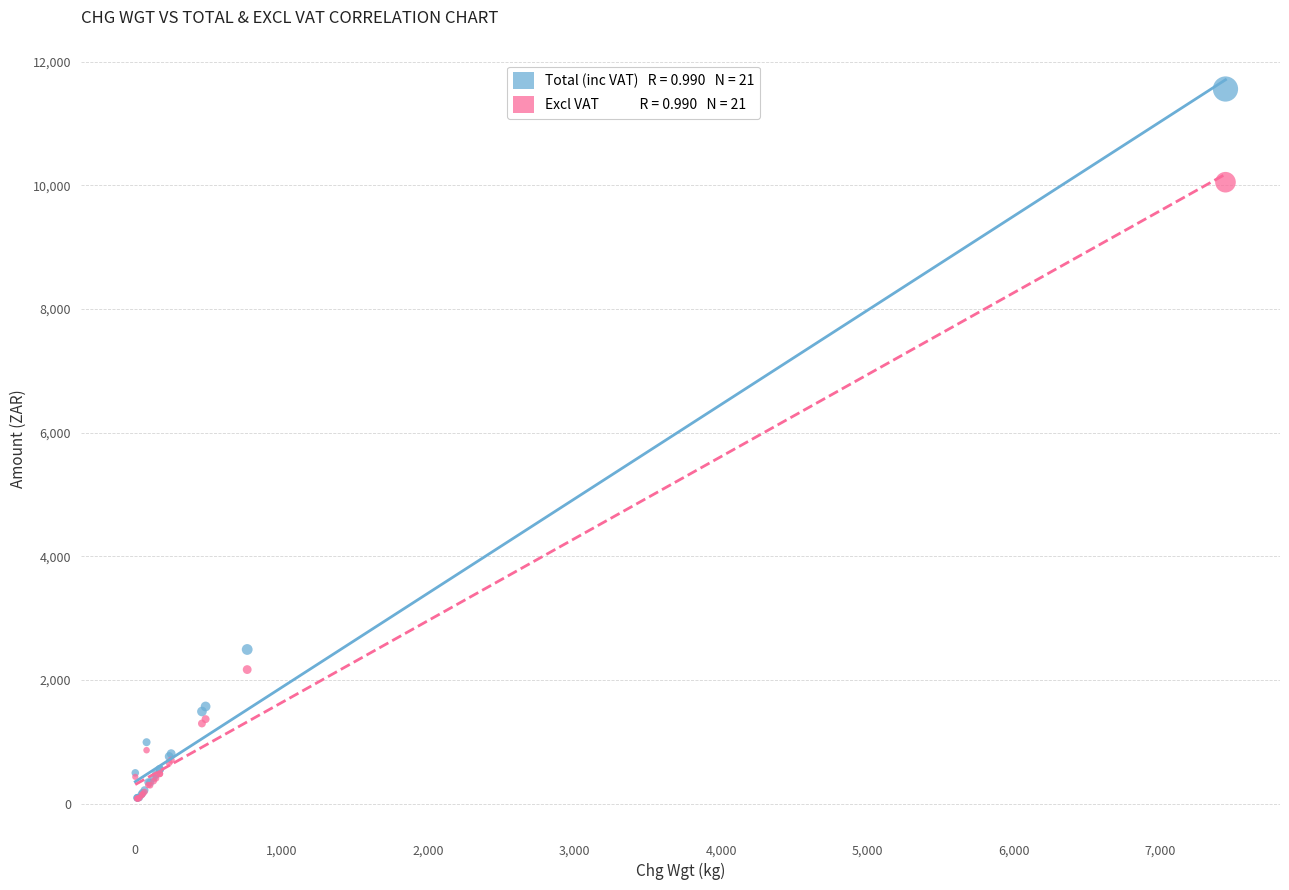

Across all series, what Y value is closest to 5819?

2492.1